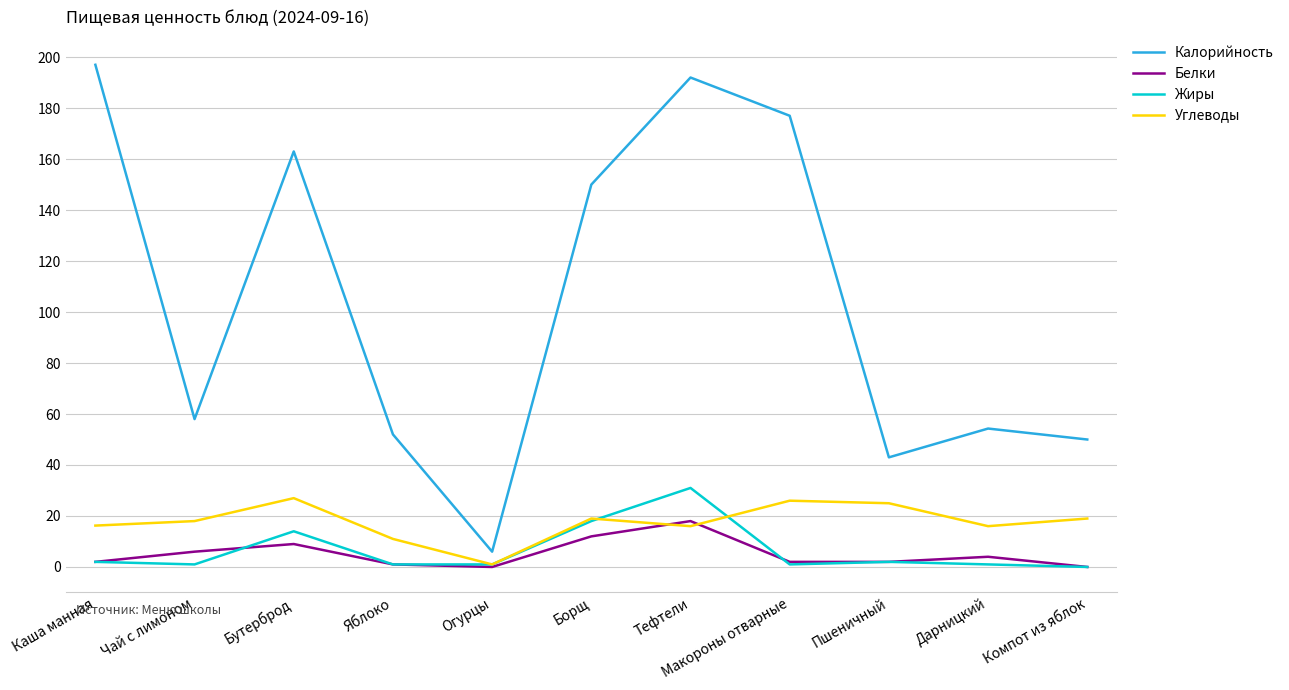

Is the value of Калорийность at Пшеничный greater than the value of Жиры at Макороны отварные?

Yes